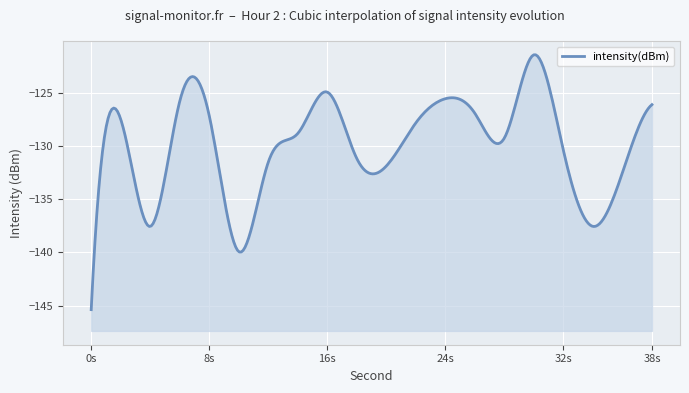

Reading left to right, list all the values displayed in this chart.

0=-145.4	2=-127.5	4=-137.6	6=-125.8	8=-127.2	10=-139.9	12=-131.5	14=-128.8	16=-124.9	18=-131.2	20=-131.9	22=-127.8	24=-125.5	26=-126.9	28=-129.2	30=-121.4	32=-130.4	34=-137.6	36=-132.5	38=-126.1